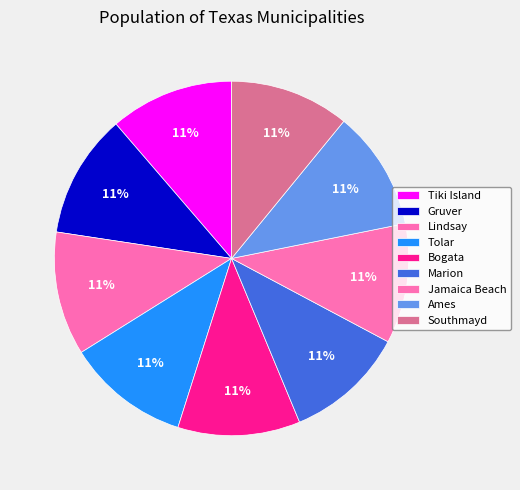

Which category has the biggest portion of the pie?

Tiki Island